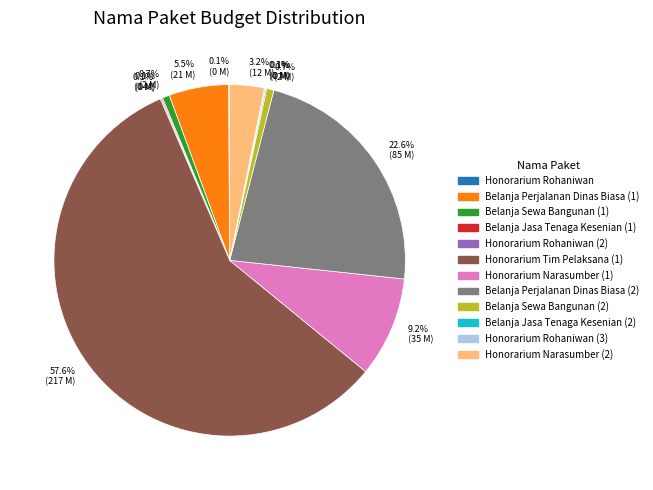

What percentage is the Honorarium Tim Pelaksana (1) slice, to the nearest percent?

58%